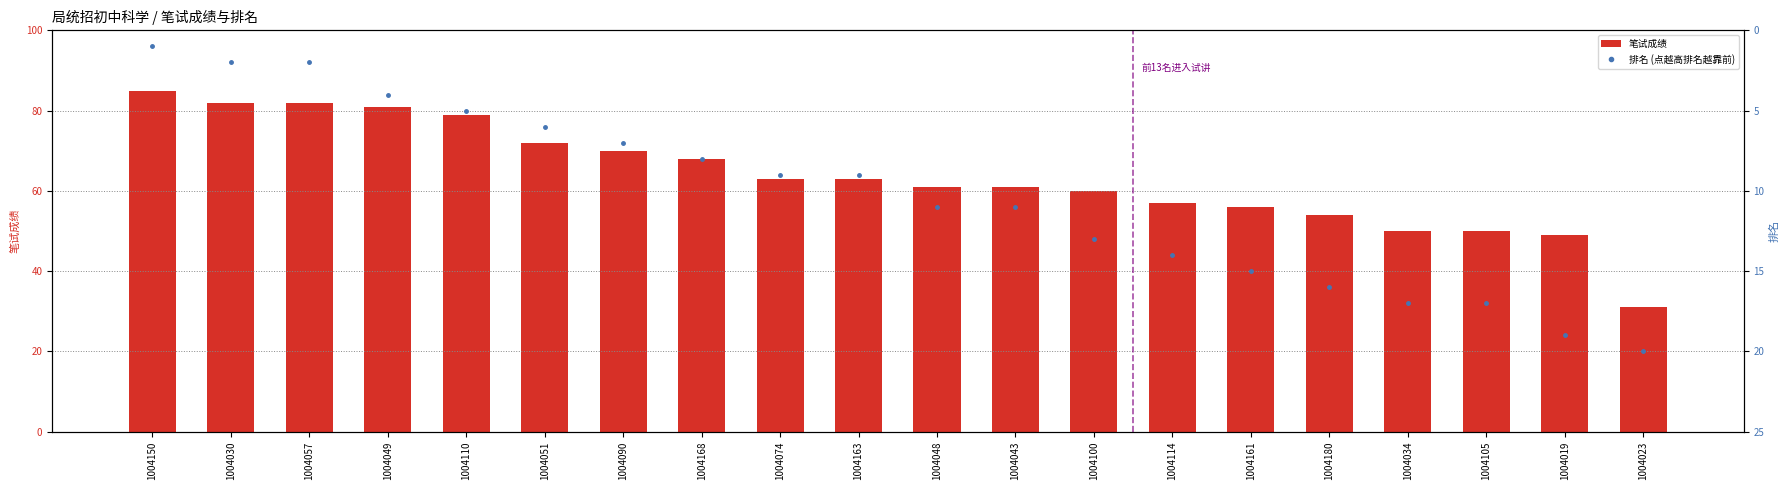

Reading right to left, transcribe all the data shown in this chart.

笔试成绩: 1004023=31	1004019=49	1004105=50	1004034=50	1004180=54	1004161=56	1004114=57	1004100=60	1004043=61	1004048=61	1004163=63	1004074=63	1004168=68	1004090=70	1004051=72	1004110=79	1004049=81	1004057=82	1004030=82	1004150=85
排名: 1004023=20	1004019=19	1004105=17	1004034=17	1004180=16	1004161=15	1004114=14	1004100=13	1004043=11	1004048=11	1004163=9	1004074=9	1004168=8	1004090=7	1004051=6	1004110=5	1004049=4	1004057=2	1004030=2	1004150=1